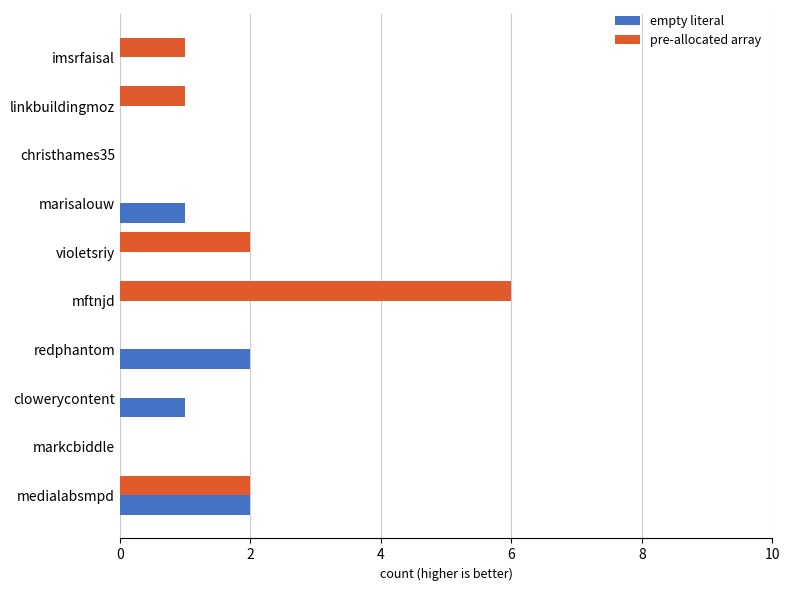

At which category is the sum across all series the highest?

mftnjd